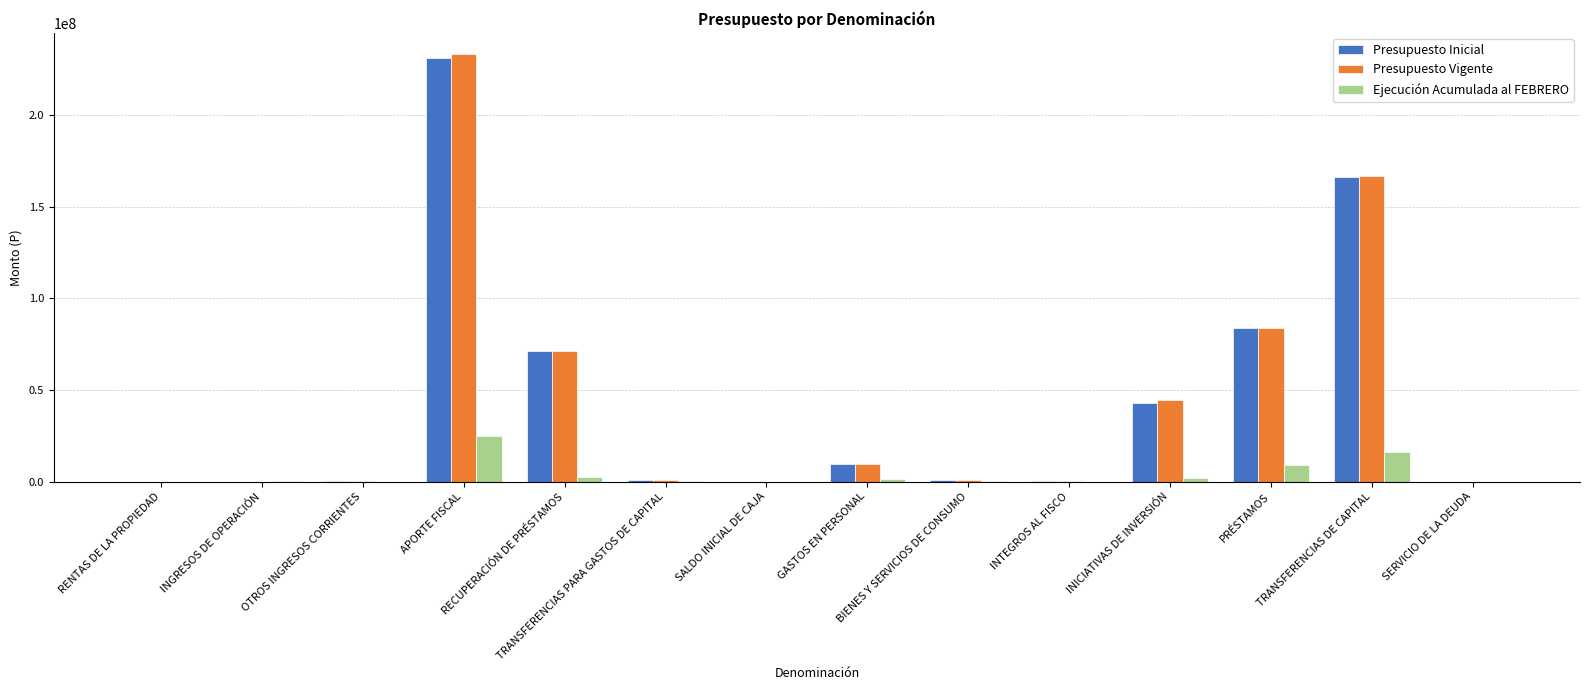

What is the total value across all series at SALDO INICIAL DE CAJA?

41430